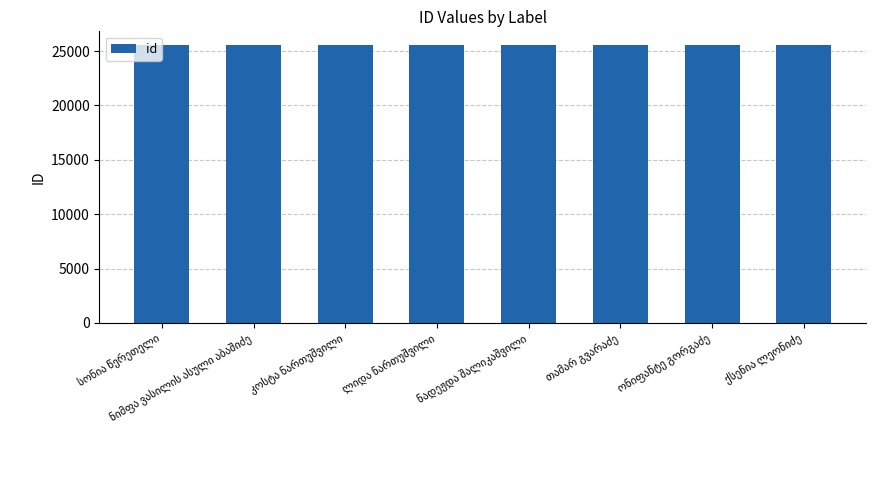

What is the greatest value displayed?

25540